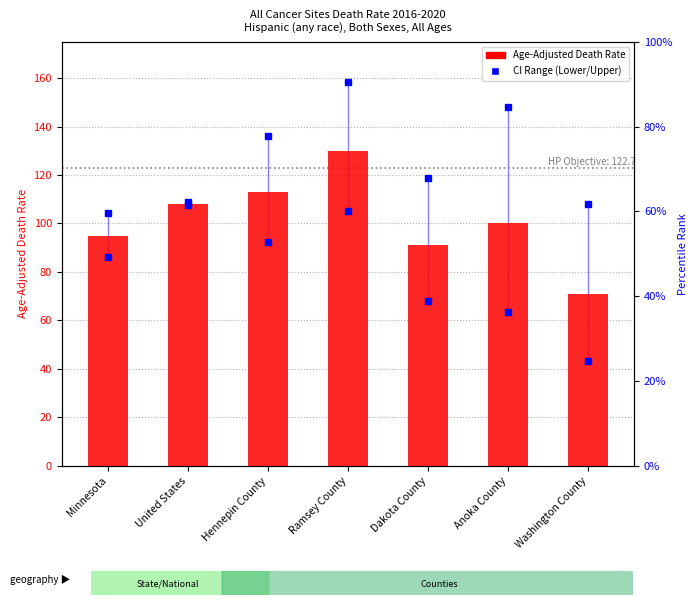

The chart shows a value of 70.7 at Washington County. True or false?

True